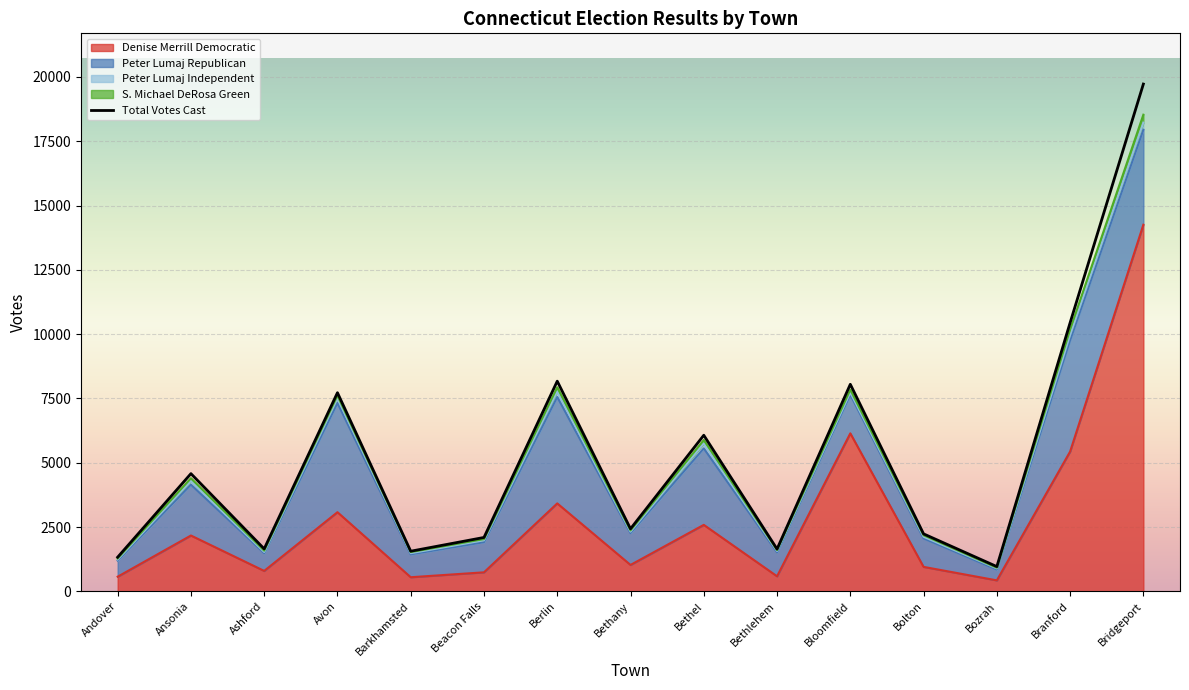

The value of Peter Lumaj Republican at Ansonia is 3460. True or false?

False